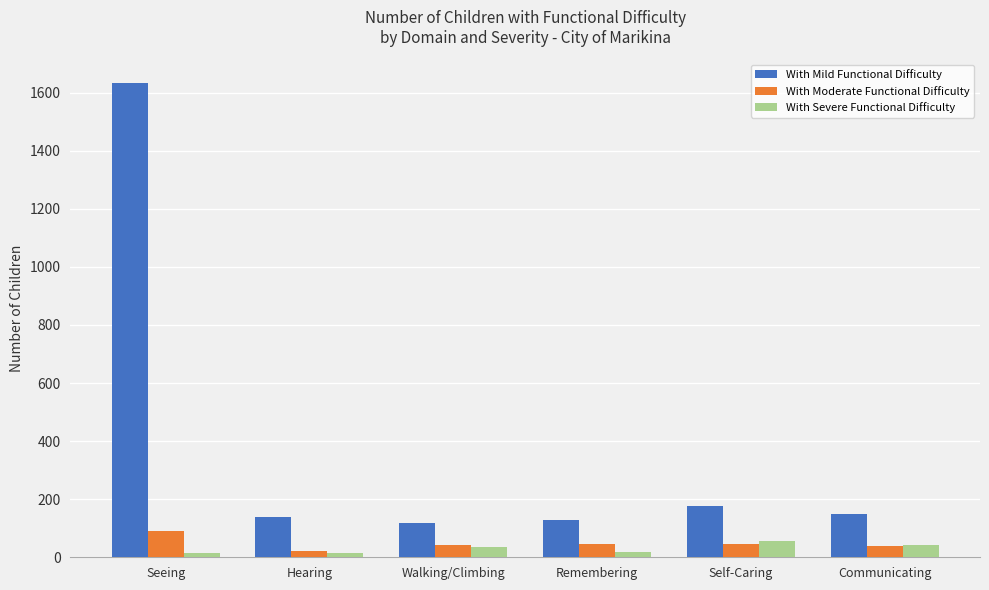

How many categories are shown in the chart?

6